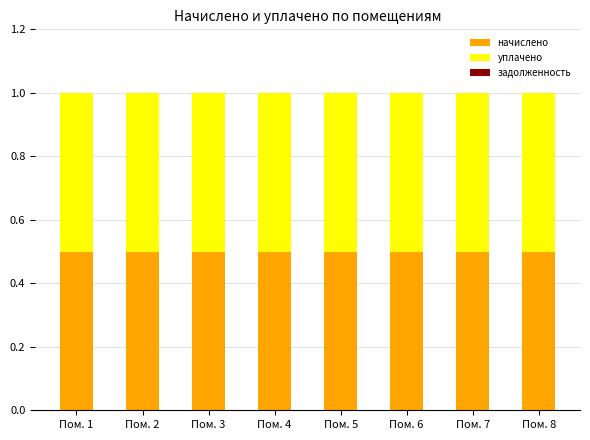

What is the highest value of the начислено series?

0.5